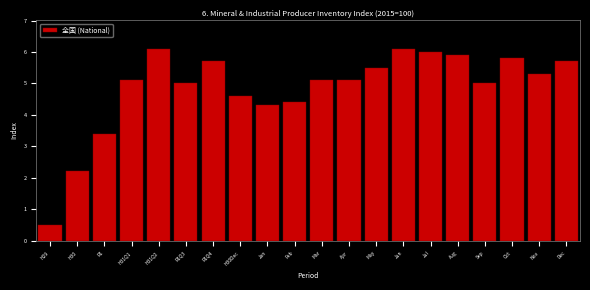

Reading left to right, list all the values displayed in this chart.

0.5	2.2	3.4	5.1	6.1	5.0	5.7	4.6	4.3	4.4	5.1	5.1	5.5	6.1	6.0	5.9	5.0	5.8	5.3	5.7